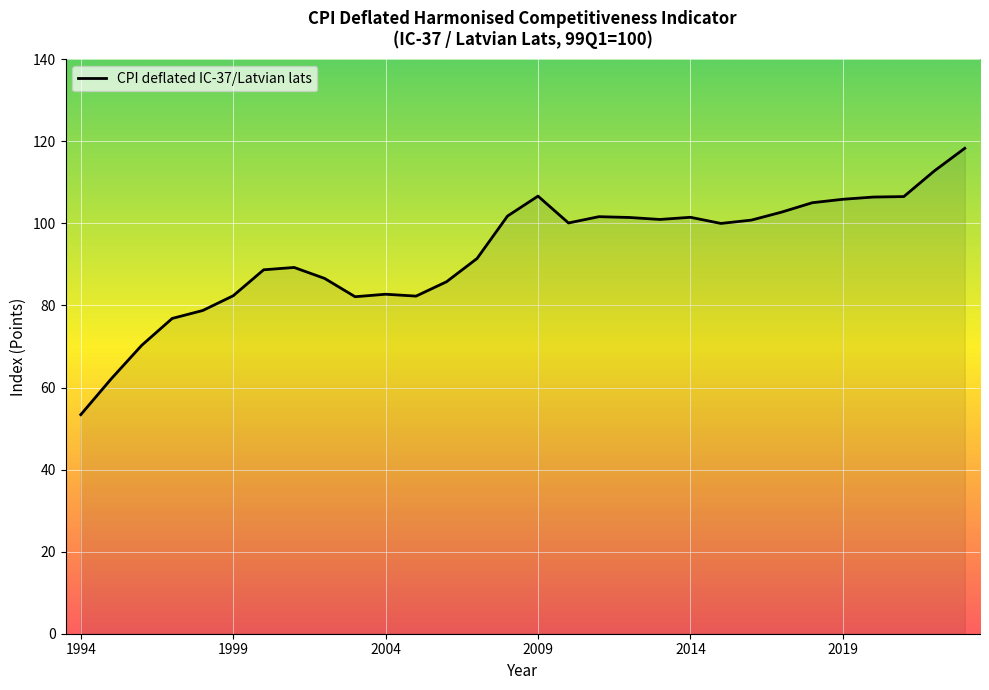

What is the difference between the maximum and minimum values?

64.9